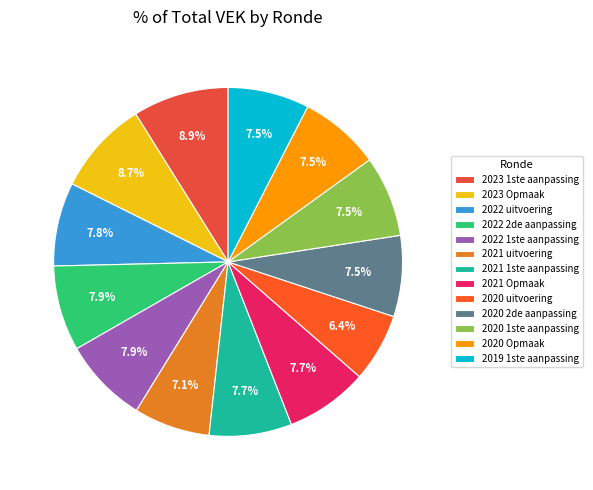

Approximately how many times larger is the value at 2021 uitvoering compared to 2020 1ste aanpassing?

0.9